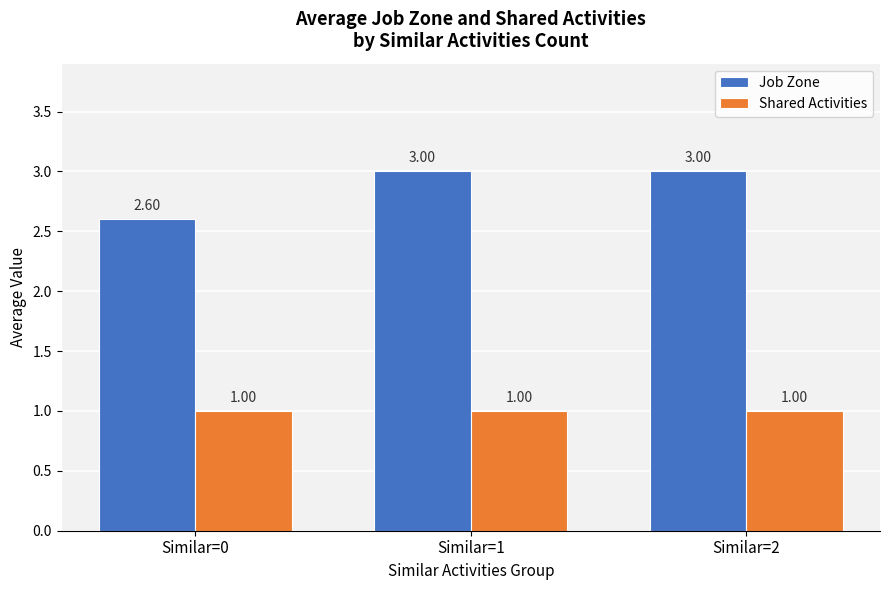

What is the average value of the Job Zone series?

2.9